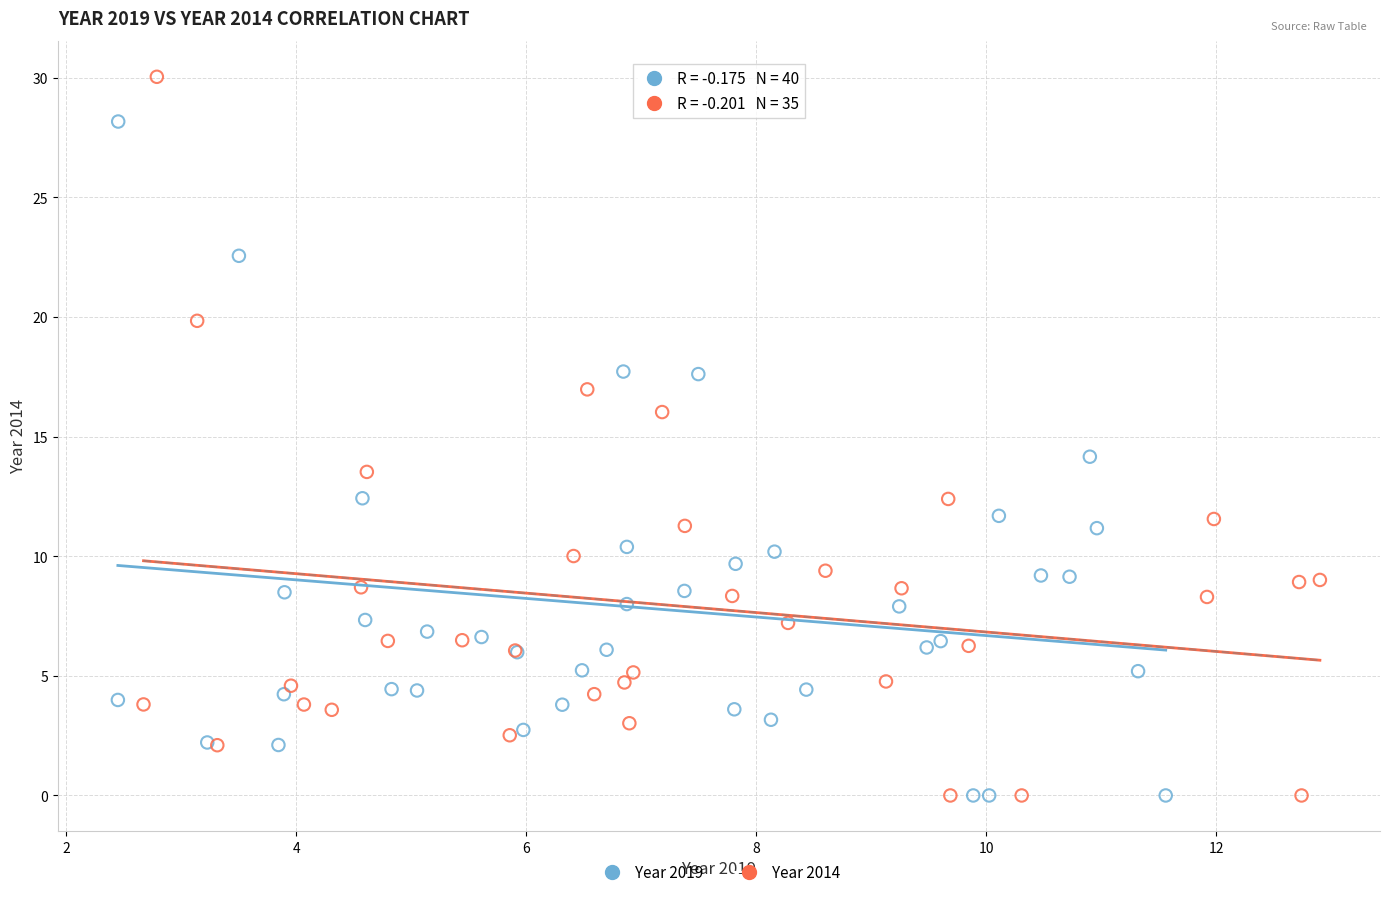

Which series has the widest spread of Y values?

Year 2014